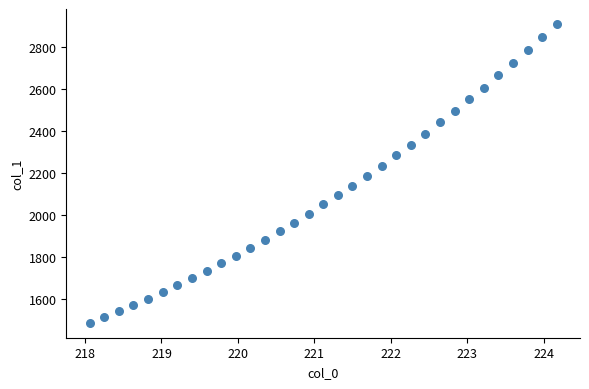

What is the range of Y values (max minus min)?

1425.7